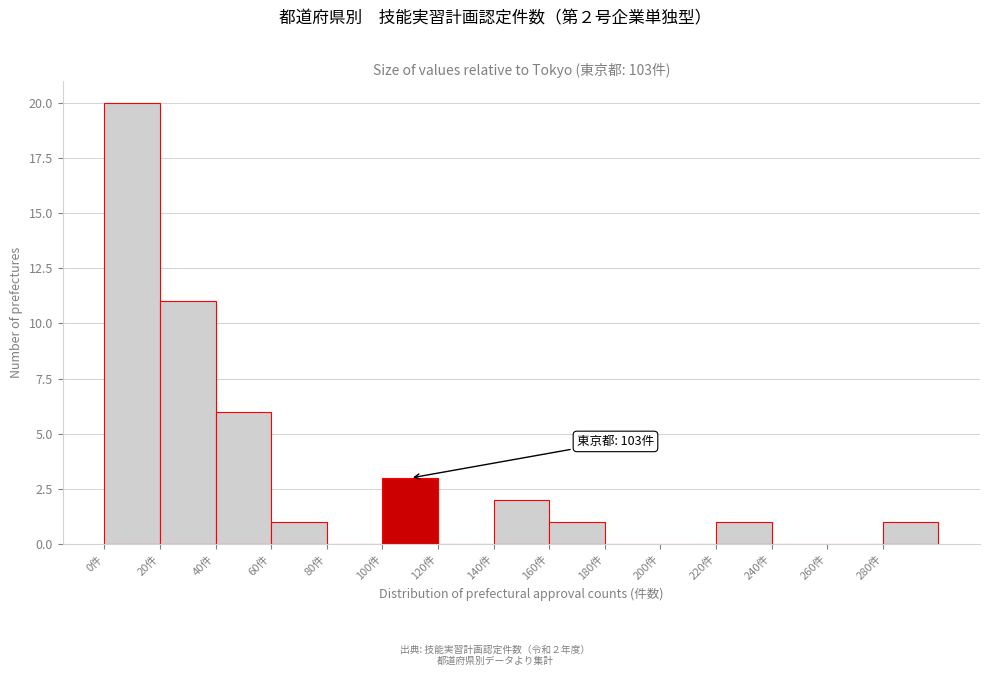

Which range on the x-axis has the tallest bar?

0 to 20